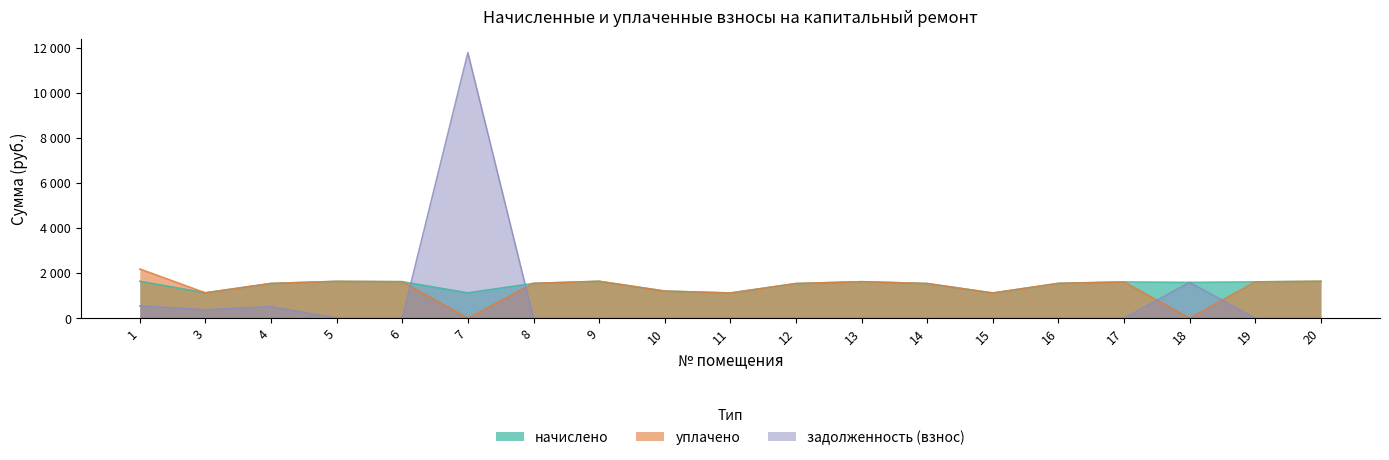

What is the minimum value for начислено?

1120.9